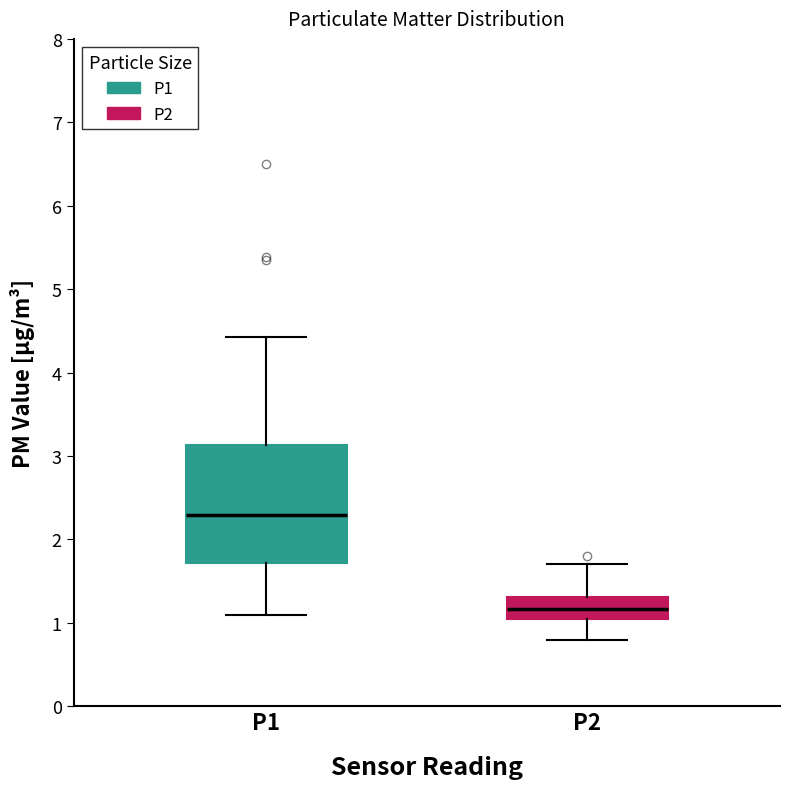

Reading left to right, transcribe this box plot: for each box, give where its median line is, the range the box spans, and where its two whiskers end, as read against the y-axis. The values are not printed on the chart, so give them approximately, as read against the axis.

P1: median 2.3, box 1.7 to 3.1, whiskers 1.1 to 4.4
P2: median 1.2, box 1.0 to 1.3, whiskers 0.8 to 1.7